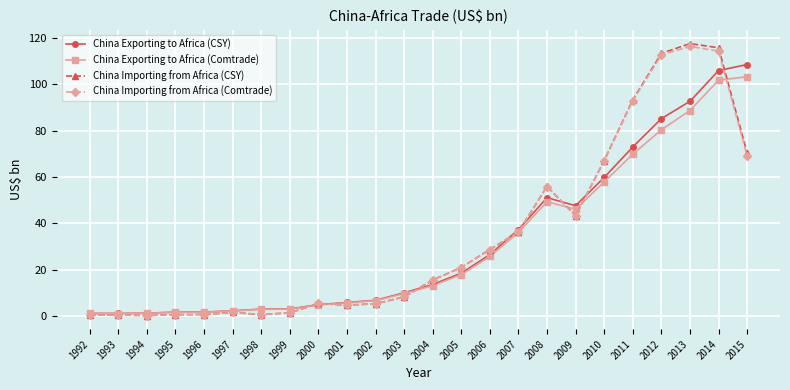

What is the difference between the maximum and second lowest values in the China Exporting to Africa (Comtrade) series?

102.0